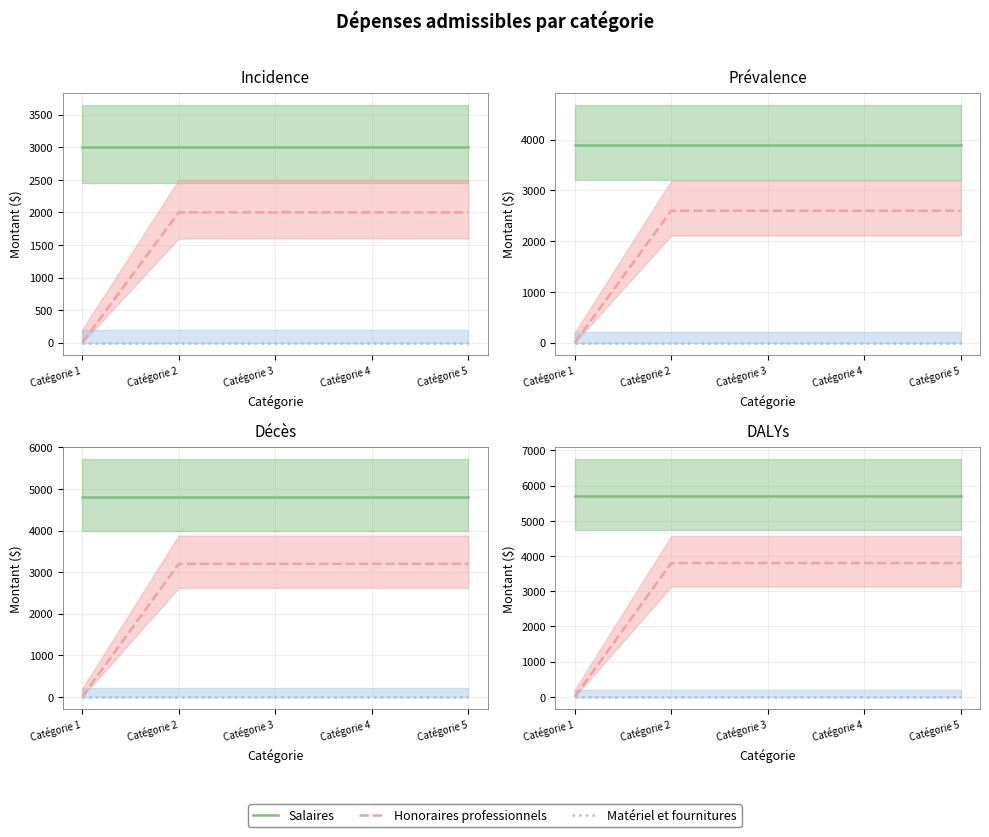

At which category is the sum across all series the highest?

Catégorie 2